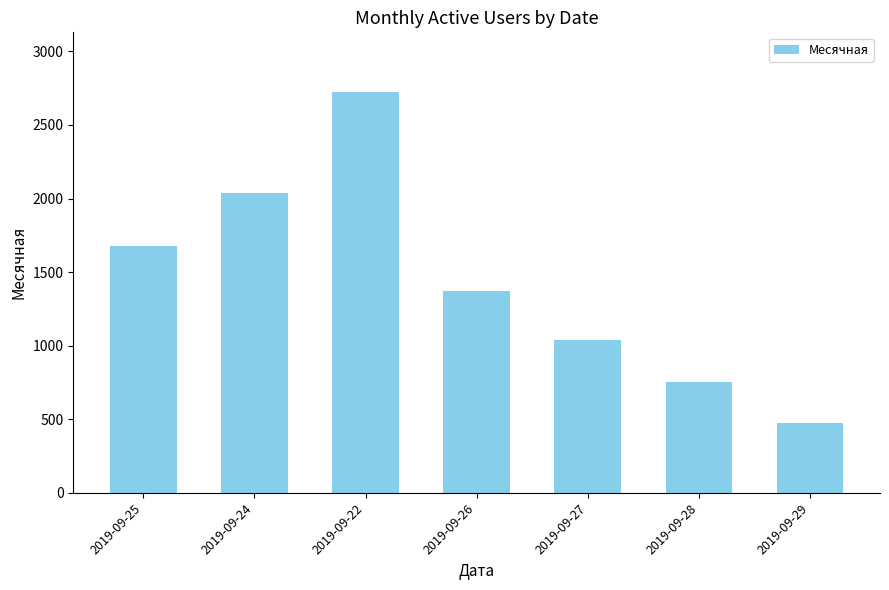

What is the approximate value at 2019-09-26, to the nearest 50?

1400